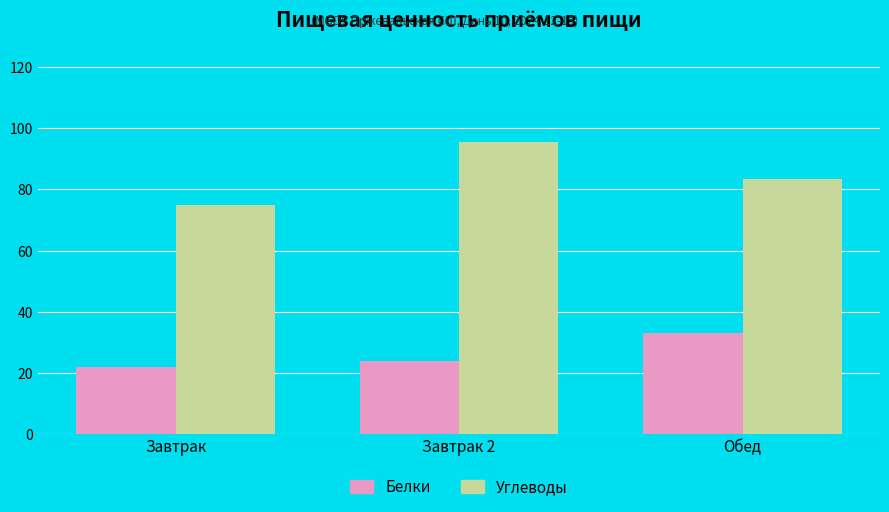

At how many categories does at least one series exceed 51?

3